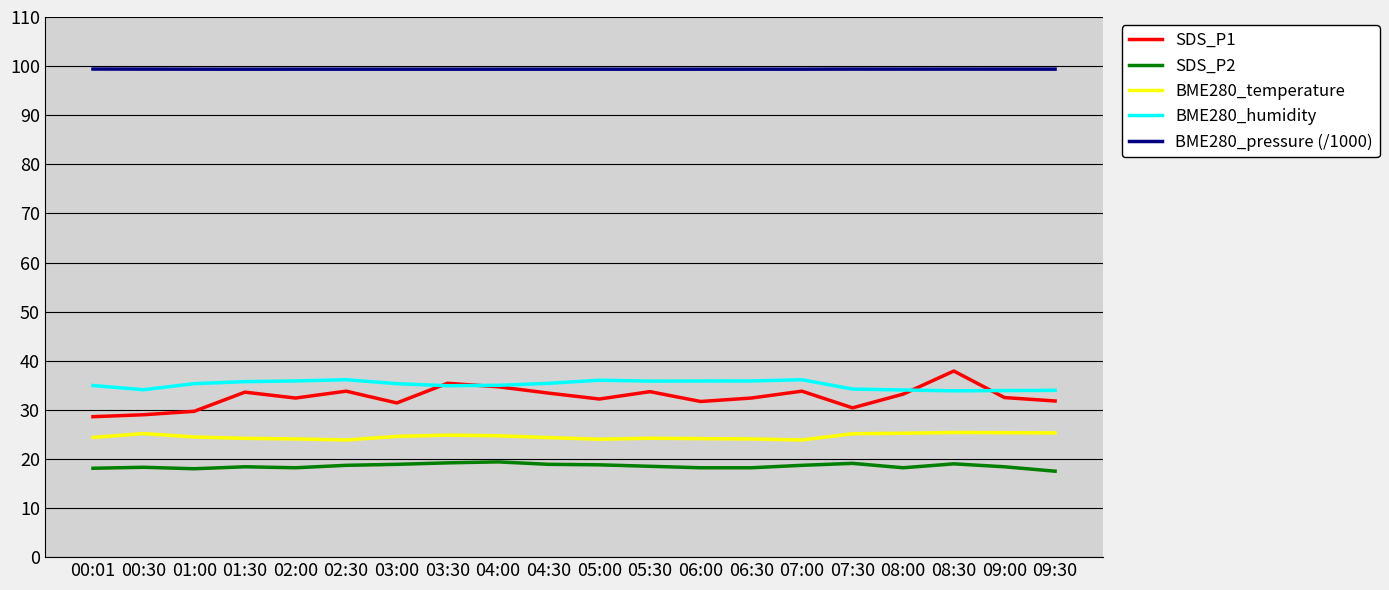

At how many categories does at least one series exceed 45?

20